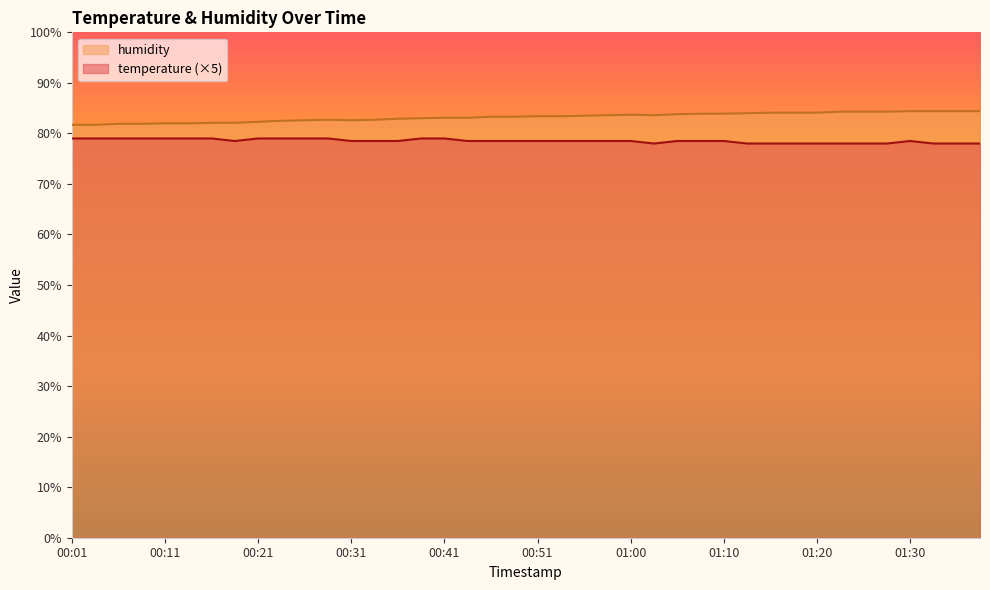

What is the label of the 9th point from the left?

00:21